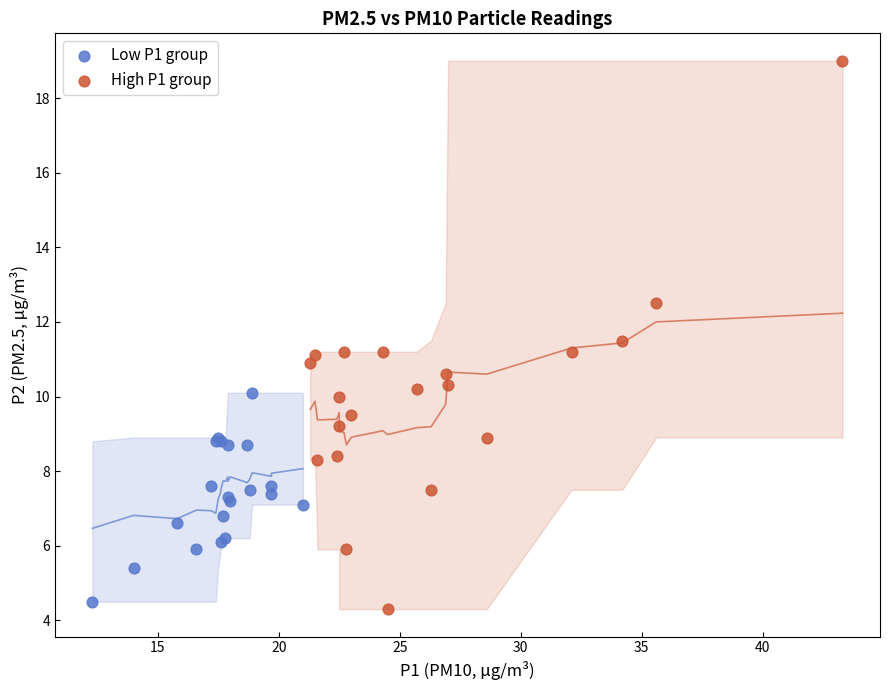

Which series reaches the maximum Y coordinate?

High P1 group